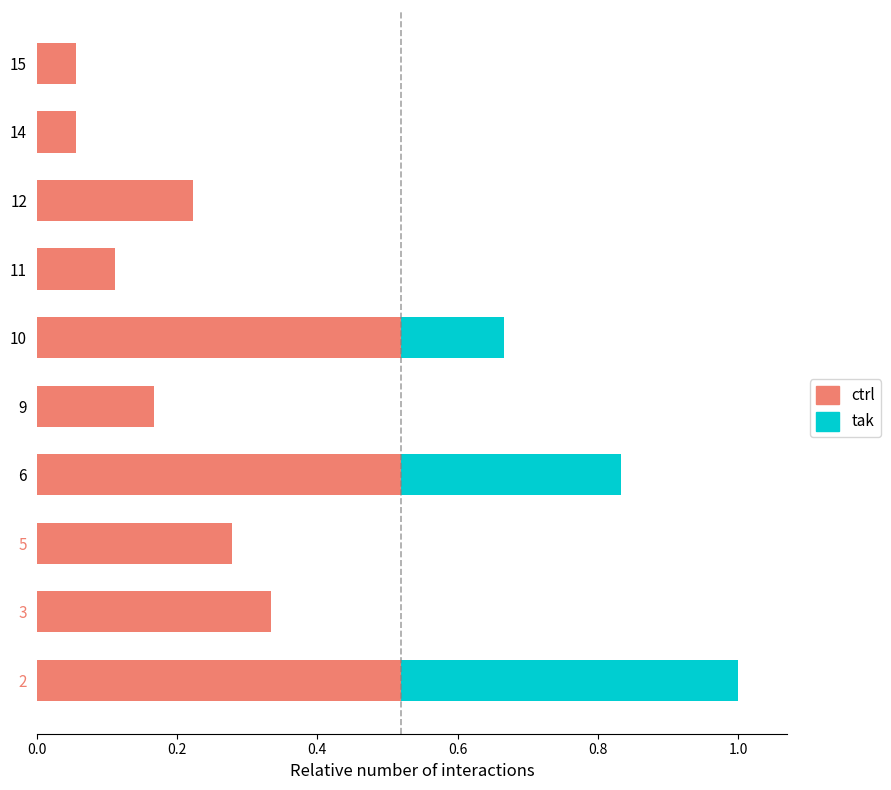

True or false: ctrl has a value of 0.1 at 3.

False